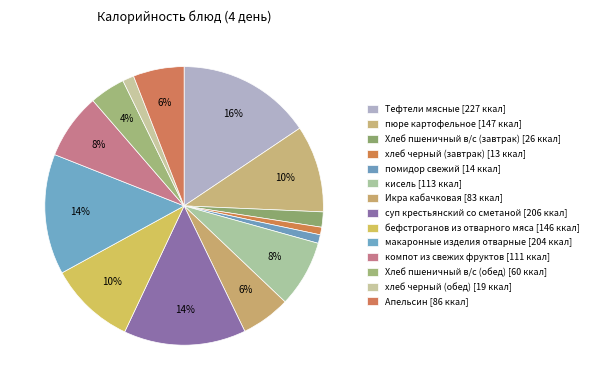

How many slices are in this pie chart?

14